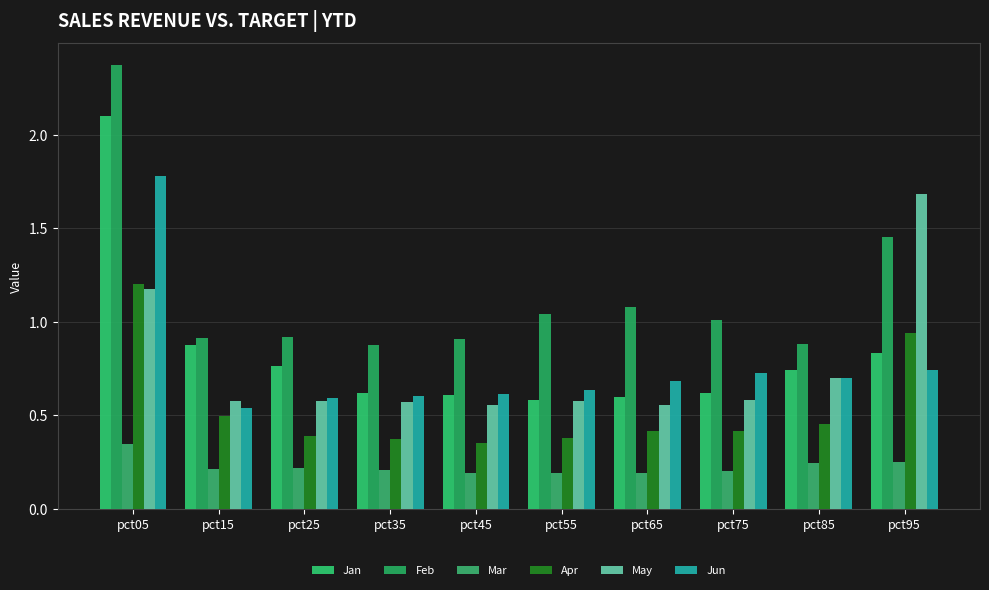

What is the average value of the May series?

0.8